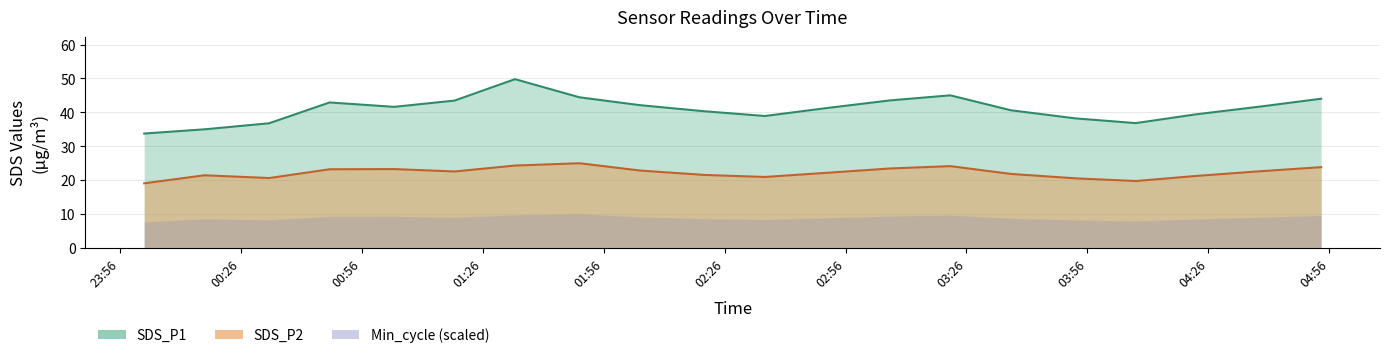

Which series changed the most between 2022/03/02 00:33 and 2022/03/02 01:34?

SDS_P1